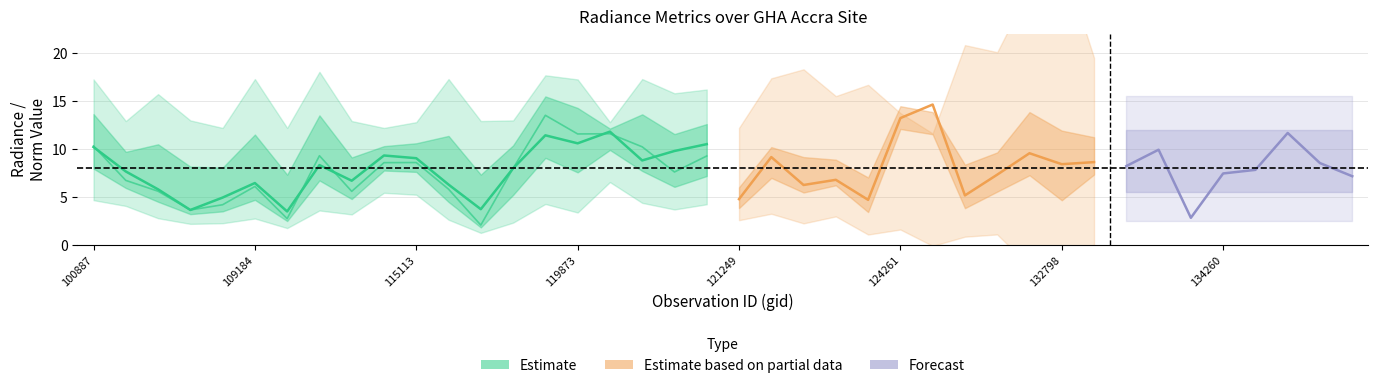

At which category does rade9_aggzone_norm reach its first local valley?

104431